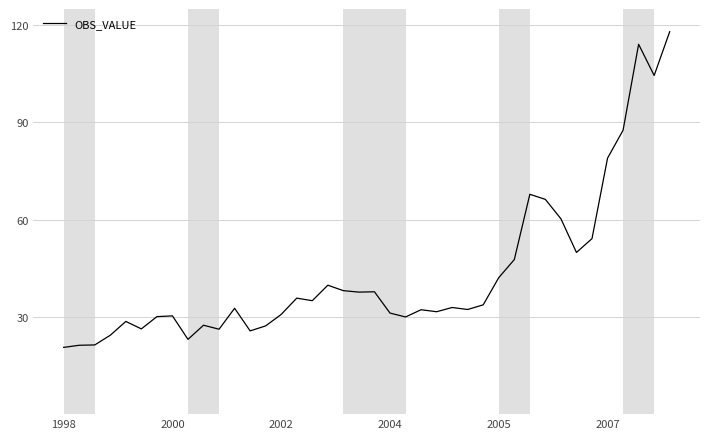

What is the smallest value displayed?

20.6